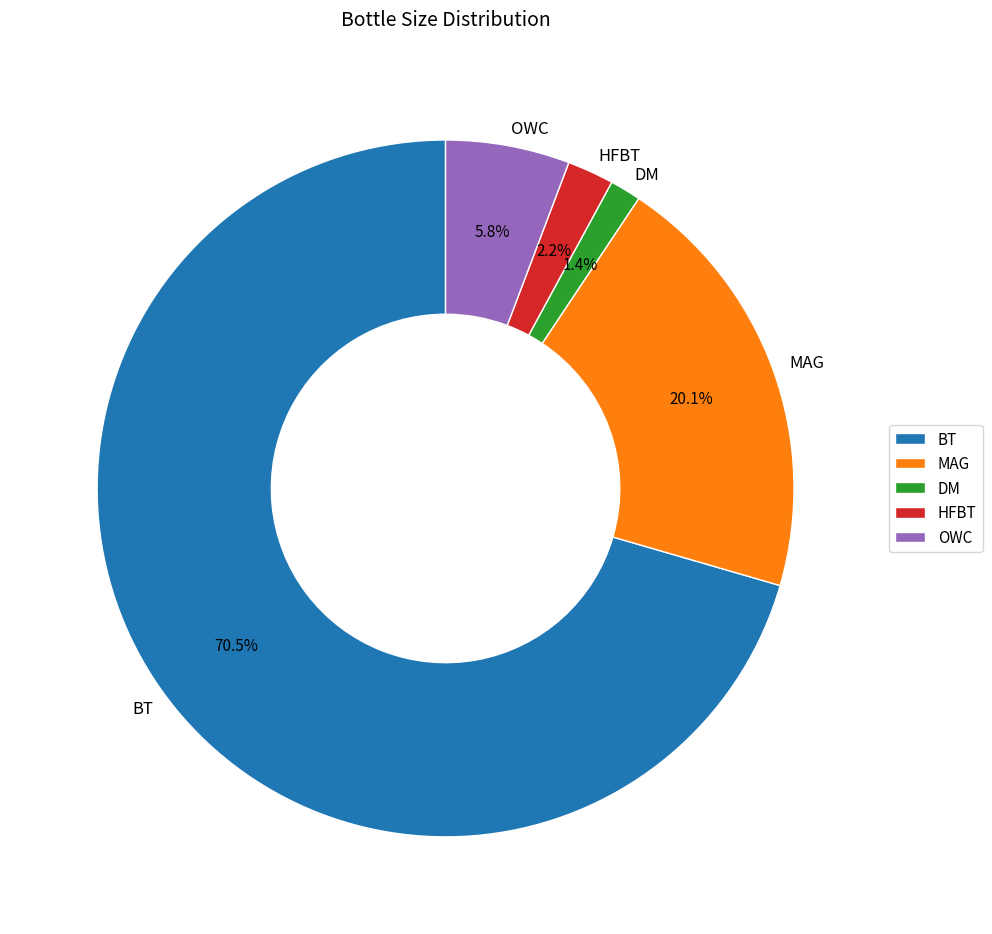

What is the largest slice in the pie chart?

BT